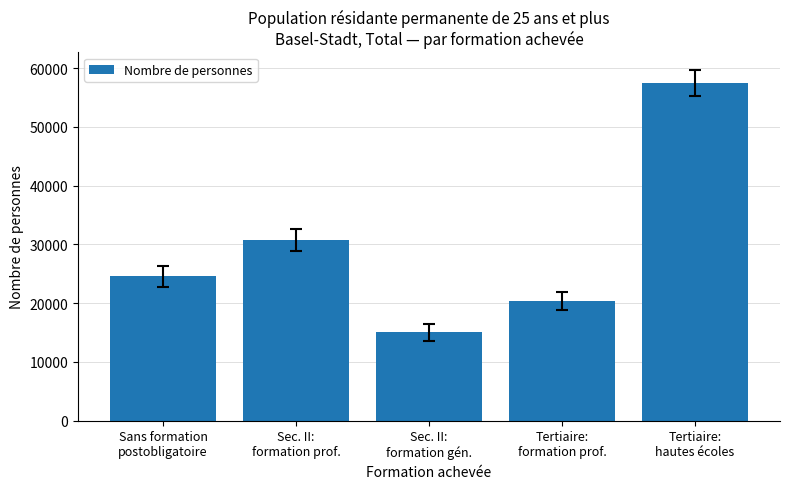

Where is the data nearest to the value 36226?

Sec. II:
formation prof.